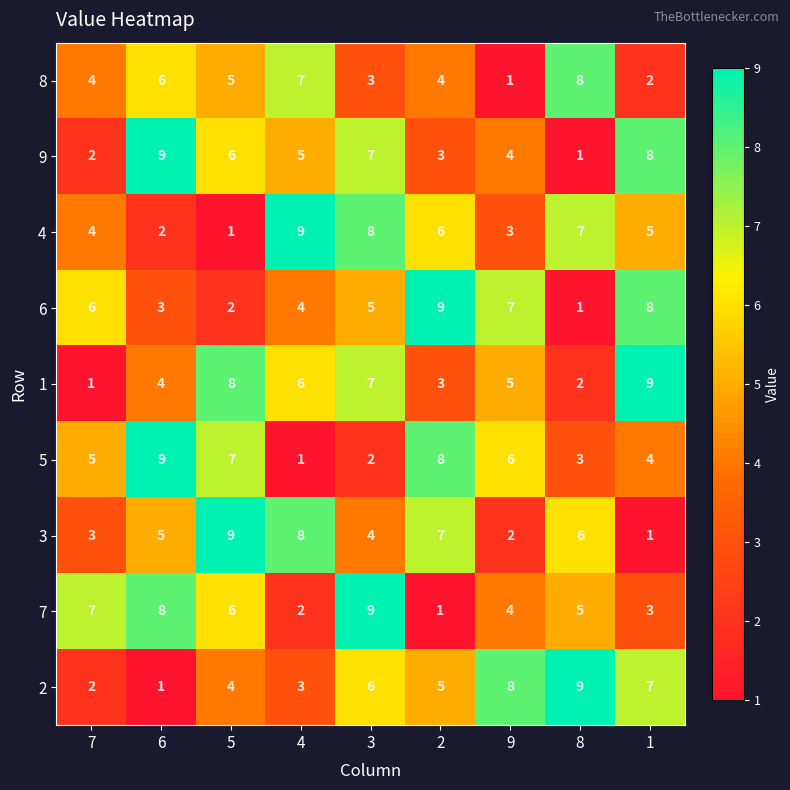

What is the difference between the maximum and minimum values in the 1 series?

8